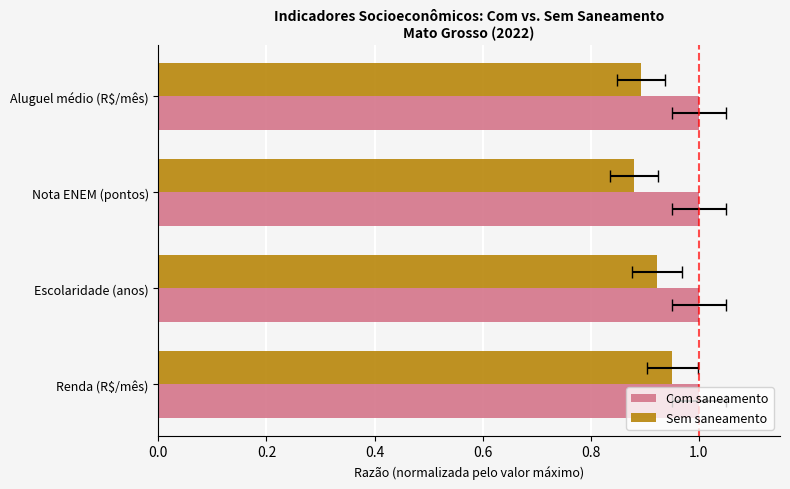

Which has a higher value, 0.4 or 0.0?

0.4